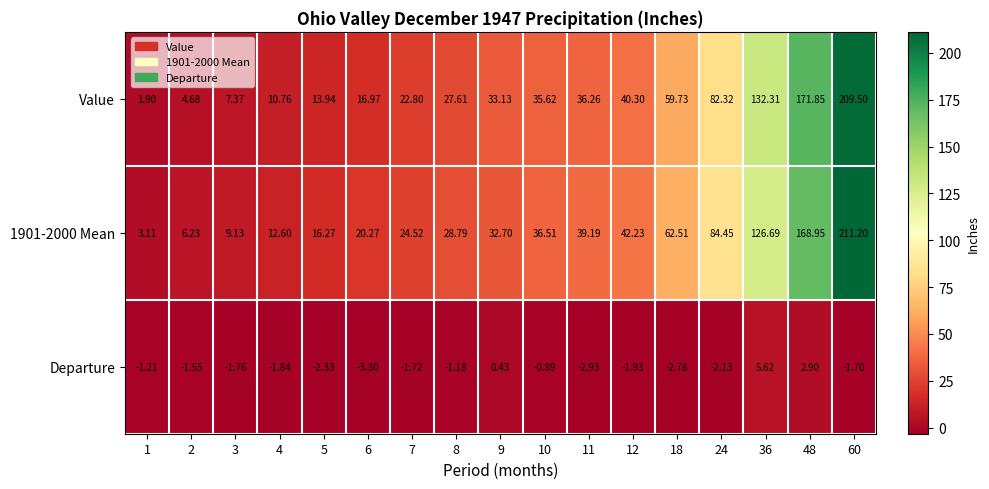

Which series changed the most between 11 and 60?

Value